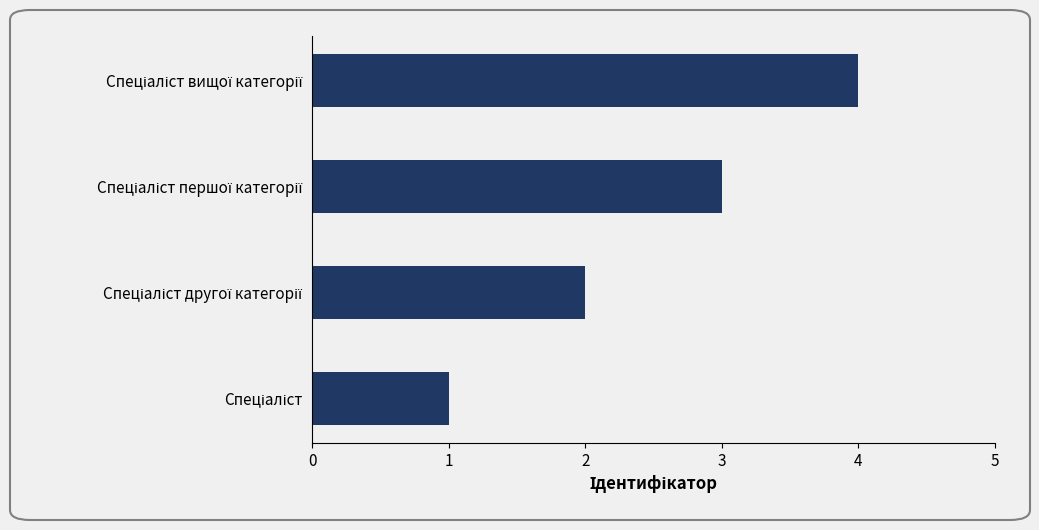

What is the sum of all values?

10